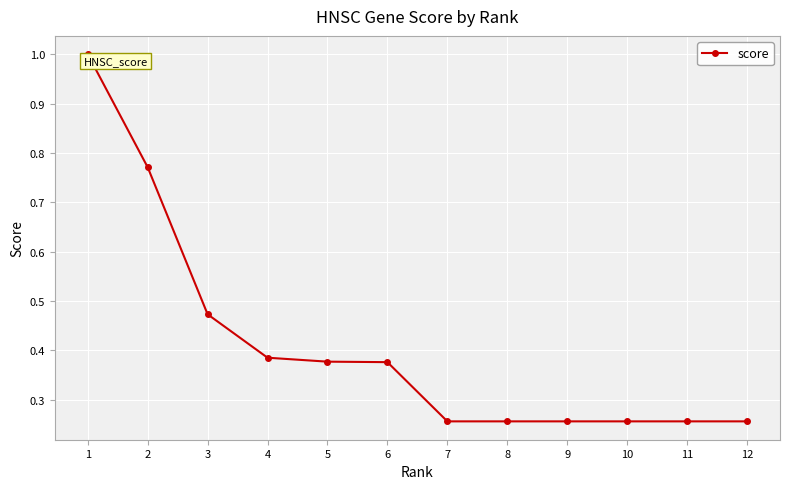

What is the maximum value shown in the chart?

1.0